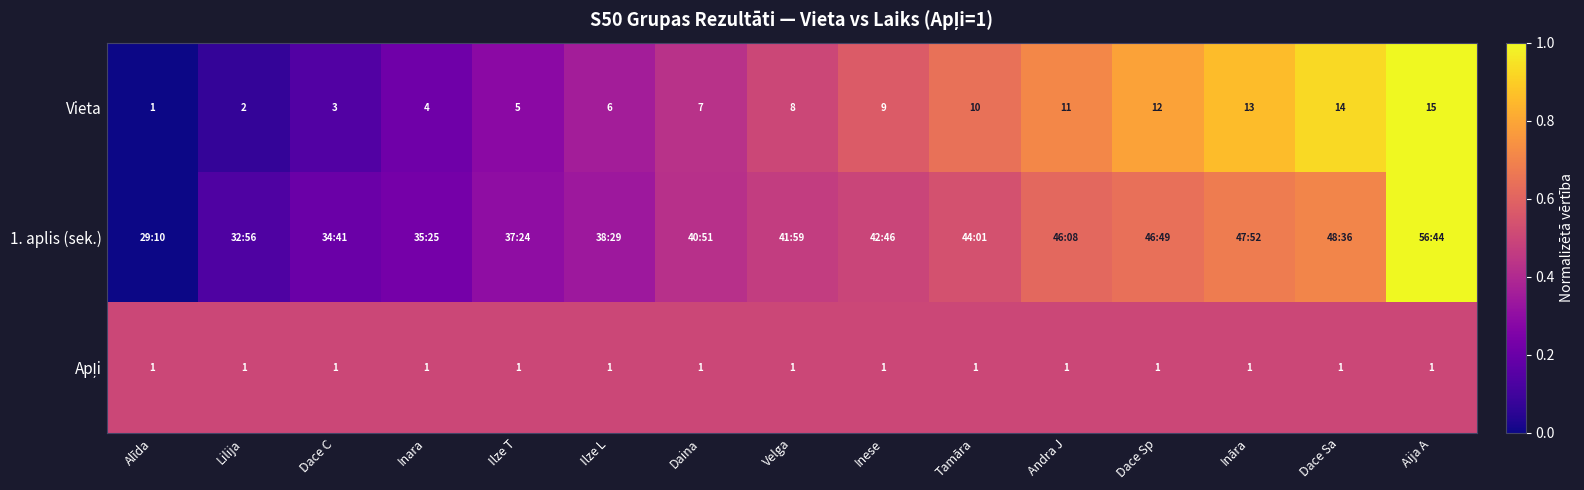

Where is Vieta nearest to the value 8?

Velga